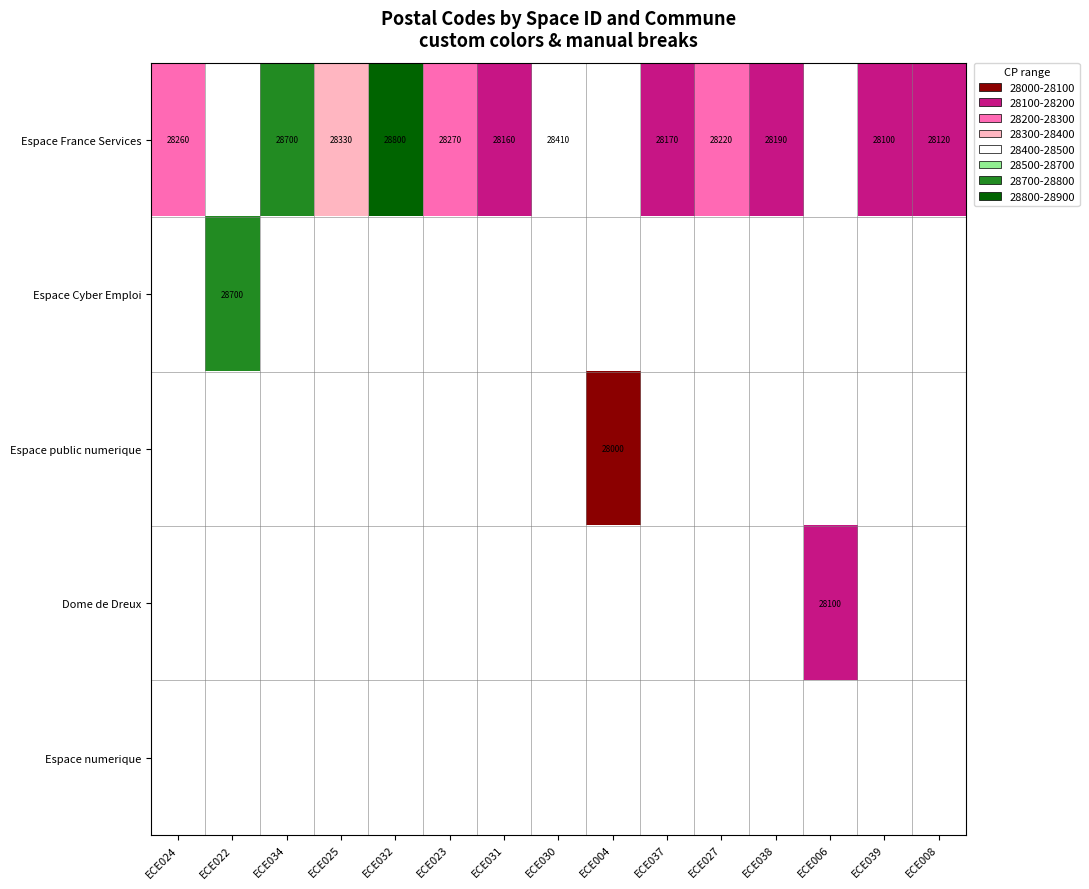

Is it true that Espace France Services equals 43779 at ECE034?

False